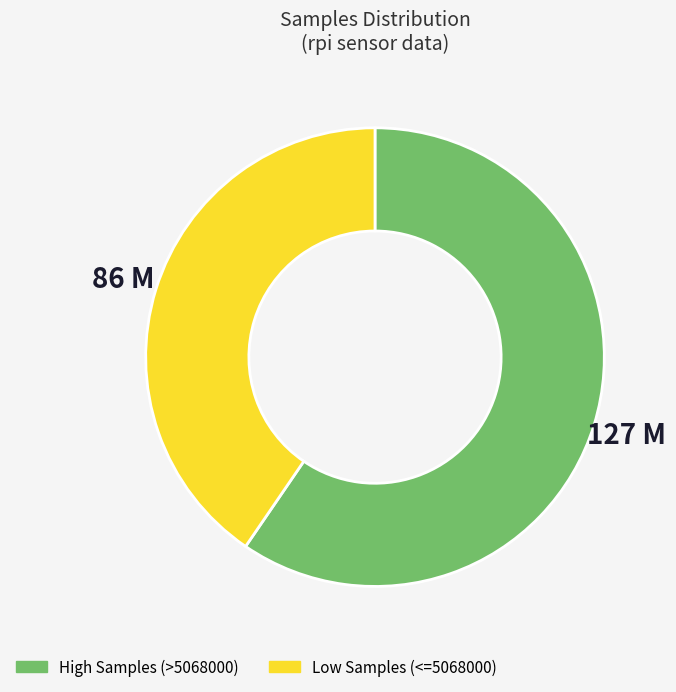

Does any single category account for the majority?

Yes